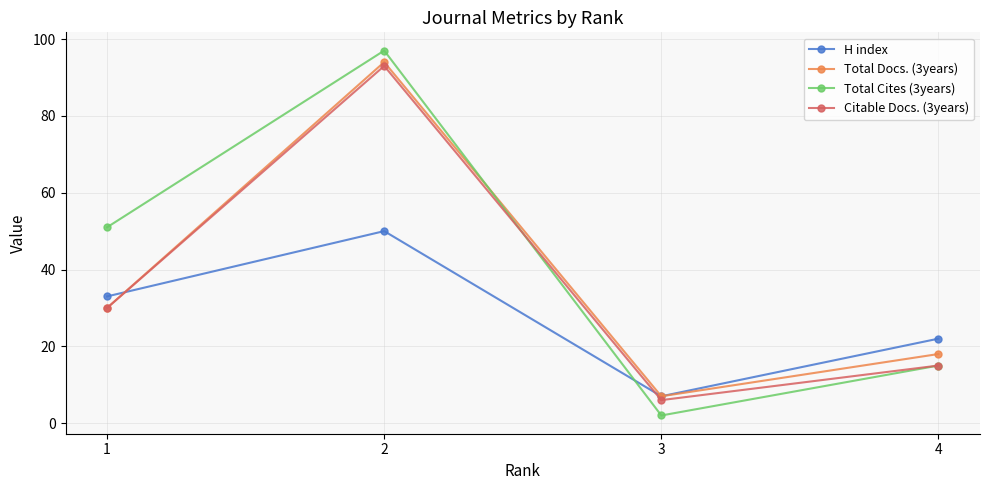

What is the sum of all Total Docs. (3years) values?

149